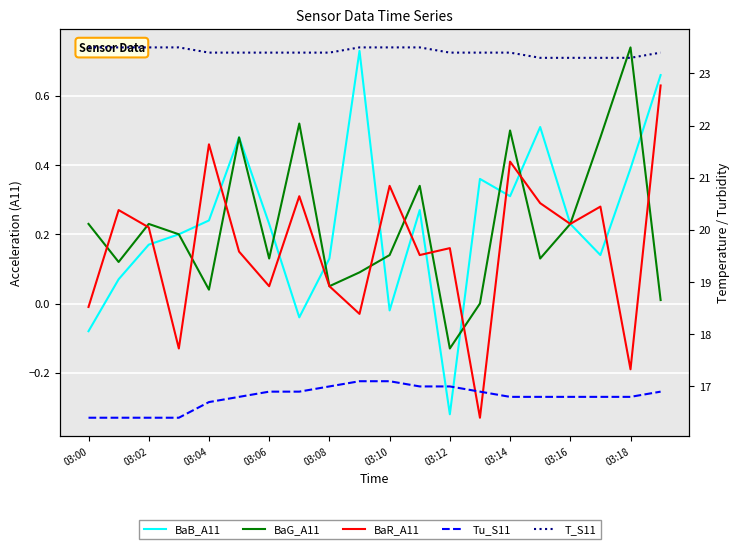

What is the value of the T_S11 point at the 16th from the left?

23.3